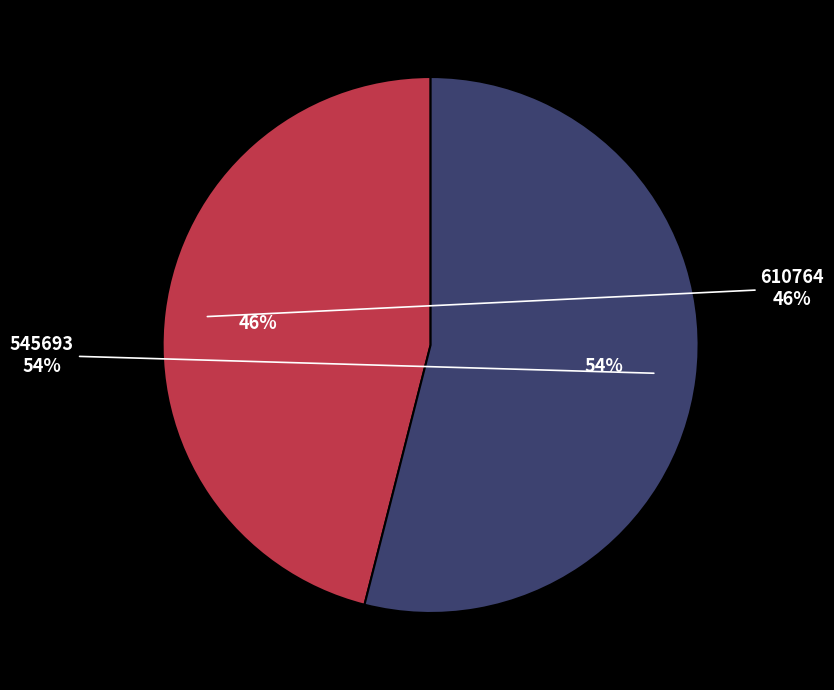

What percentage is the 545693 slice, to the nearest percent?

54%